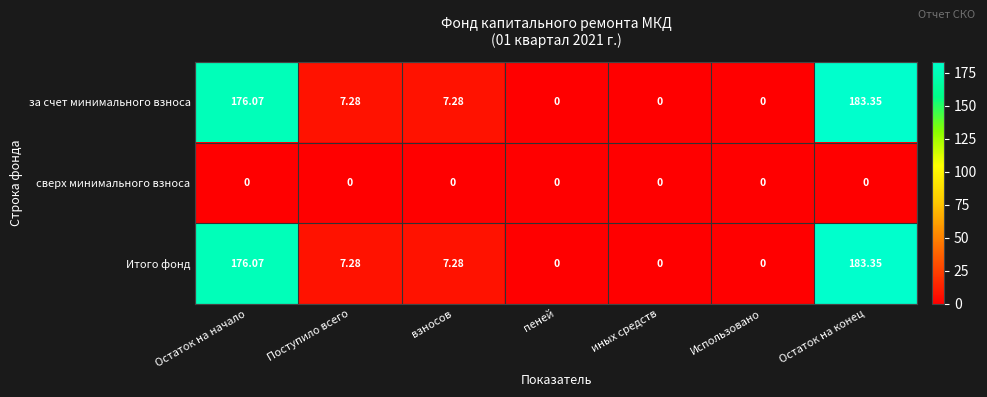

Which category has the highest value across all series?

Остаток на конец